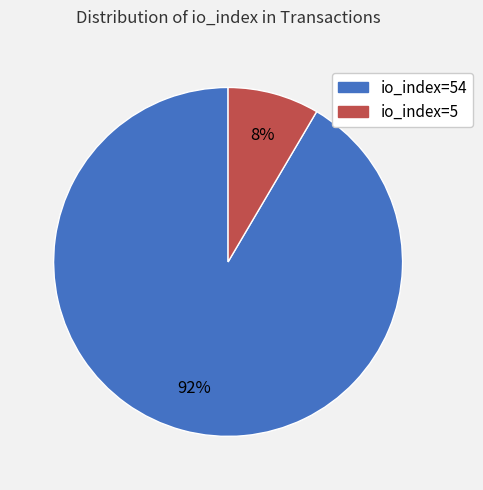

Is there a majority slice in this chart?

Yes